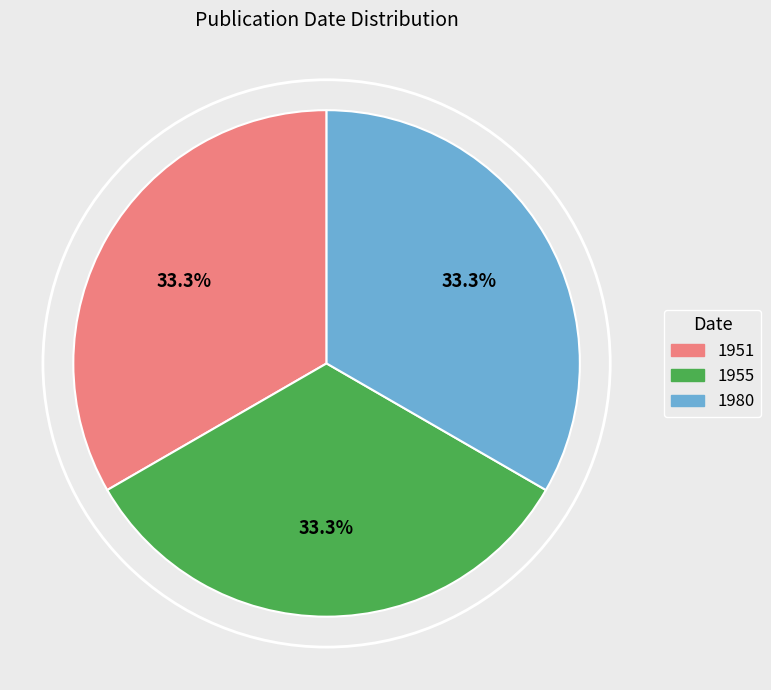

How much of the chart is everything except 1955?

66.7%